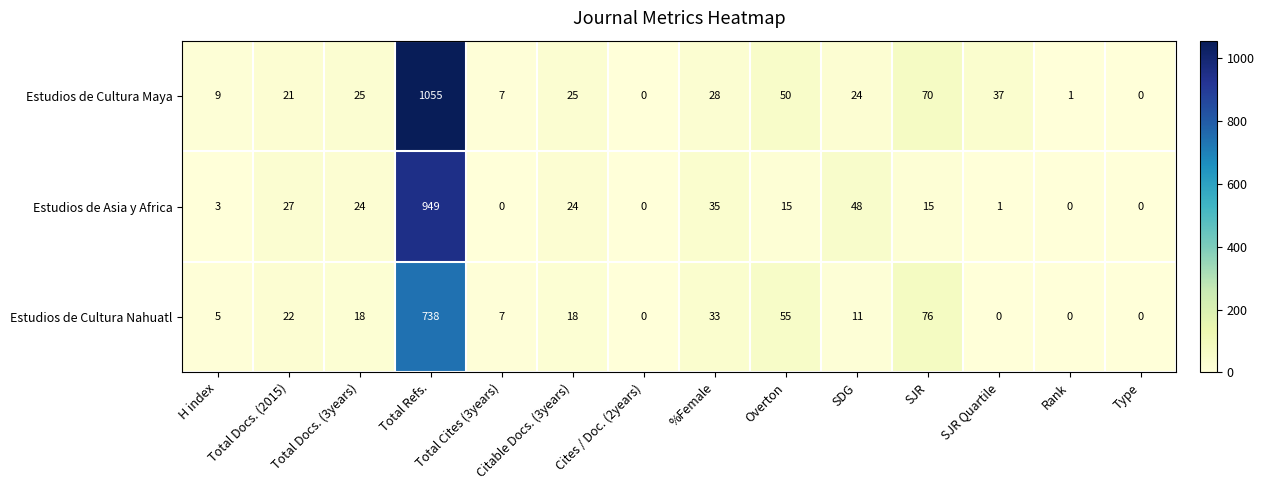

Which series has the largest range (max minus min)?

Estudios de Cultura Maya